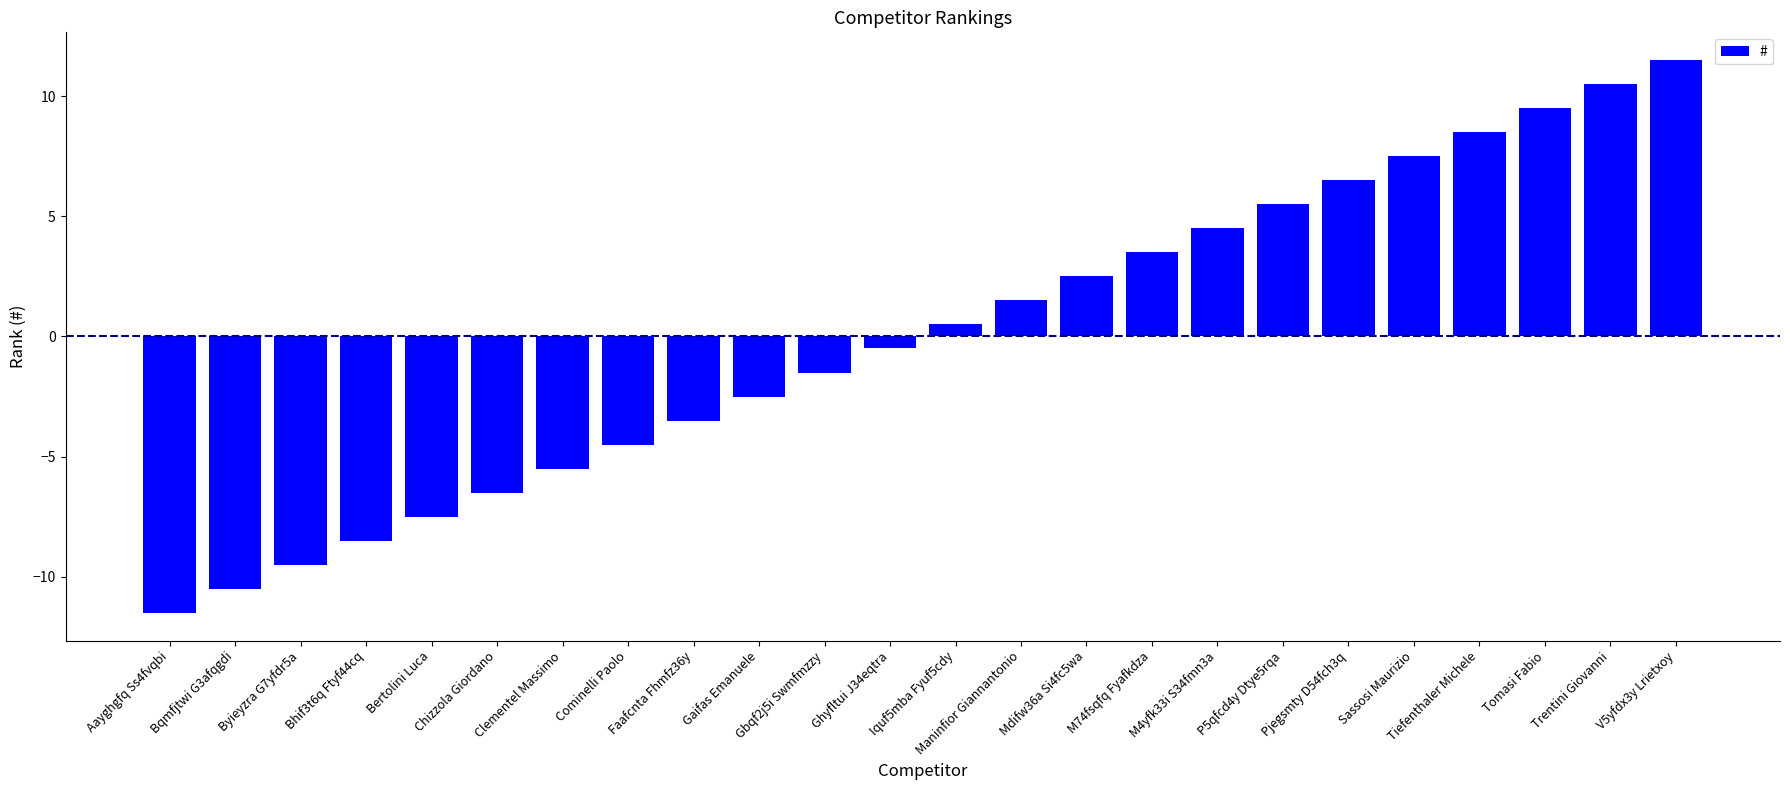

Where does the data first go above 0?

Iquf5mba Fyuf5cdy